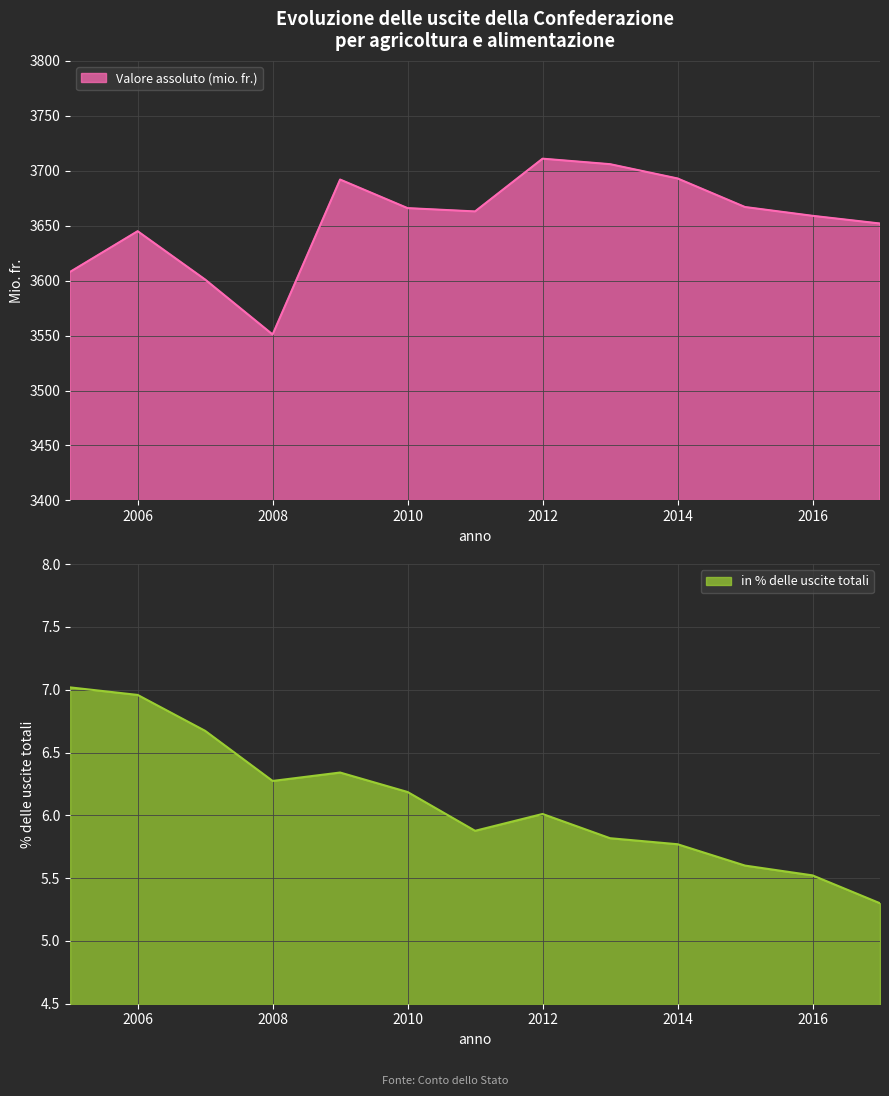

What is the approximate value of in % delle uscite totali at 2015?

5.6